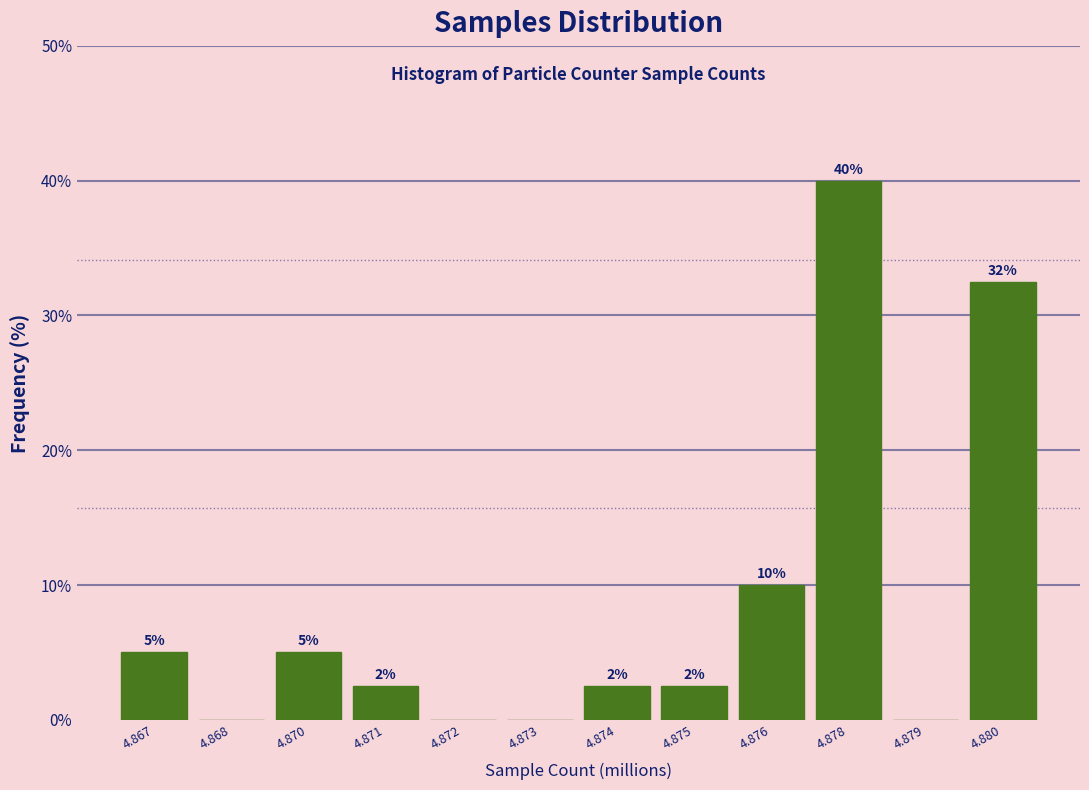

Is it true that the value at 4.880 is 55.5?

False